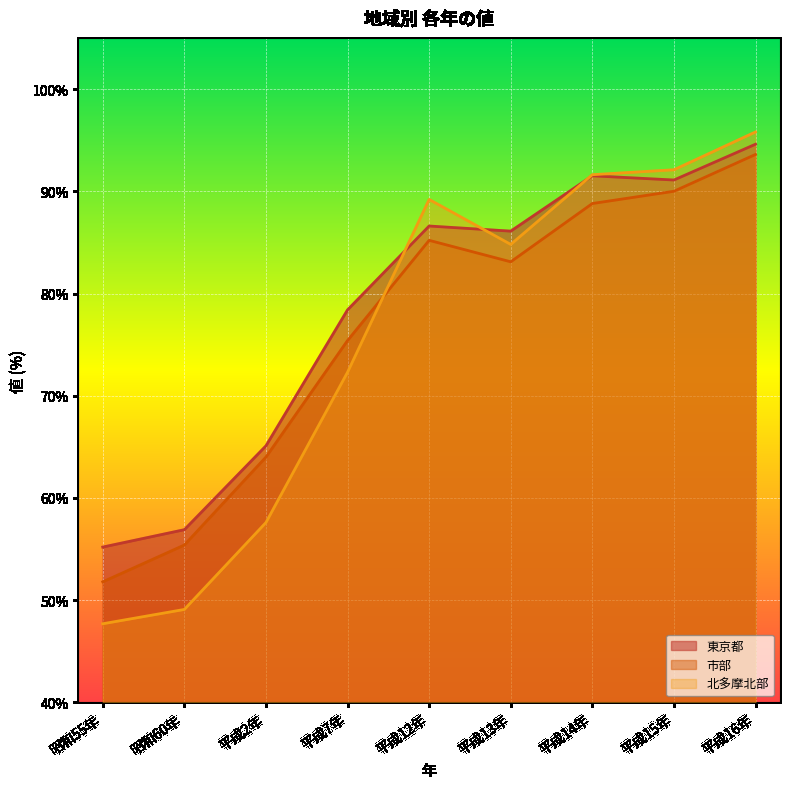

Does the chart display data point markers on the line(s)?

No